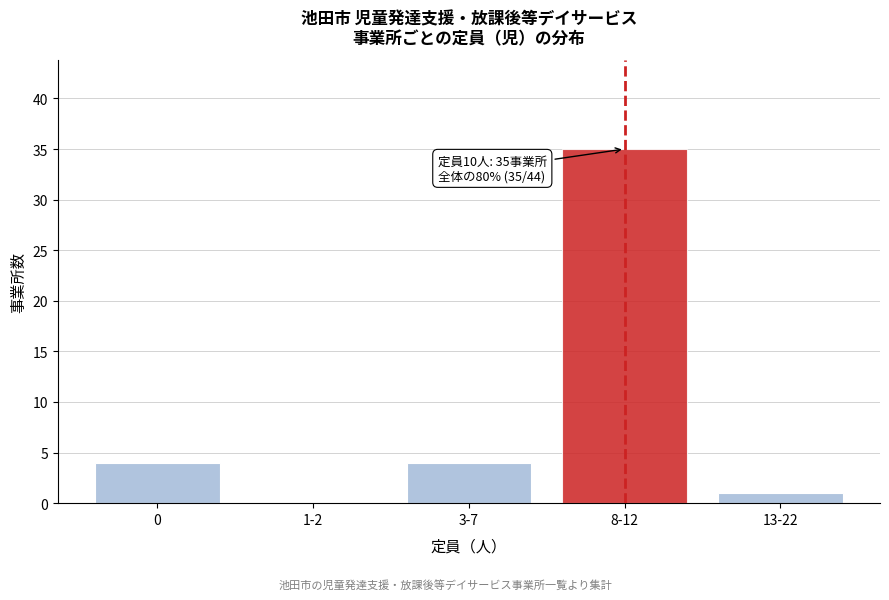

Reading left to right, what are all the values shown in this chart?

0=4	1-2=0	3-7=4	8-12=35	13-22=1